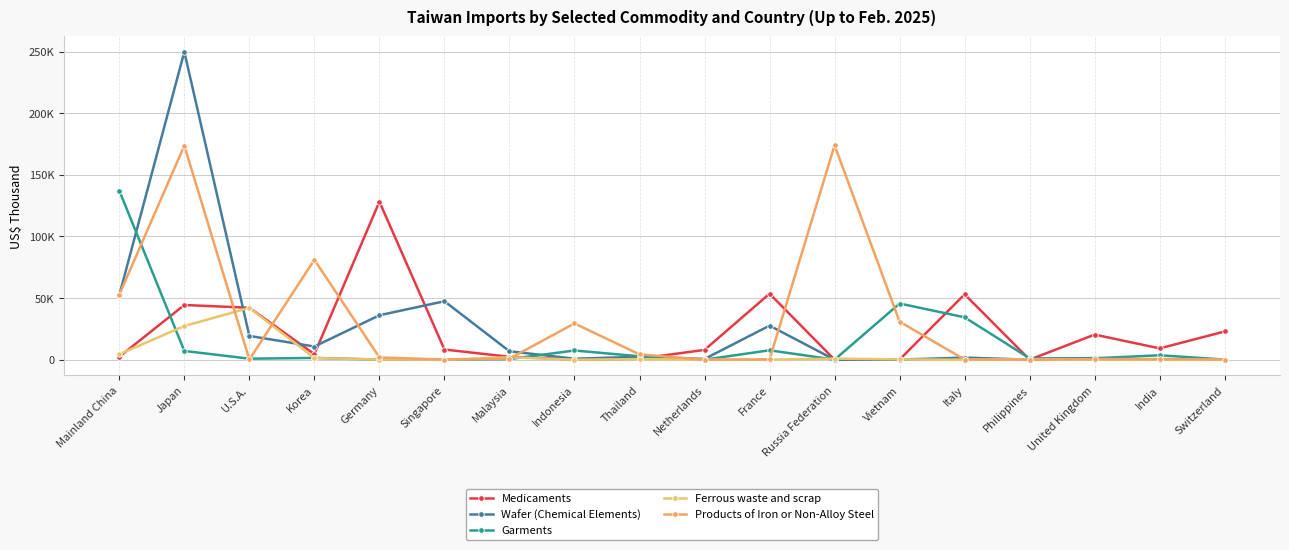

True or false: Medicaments and Wafer (Chemical Elements) cross at least once.

True